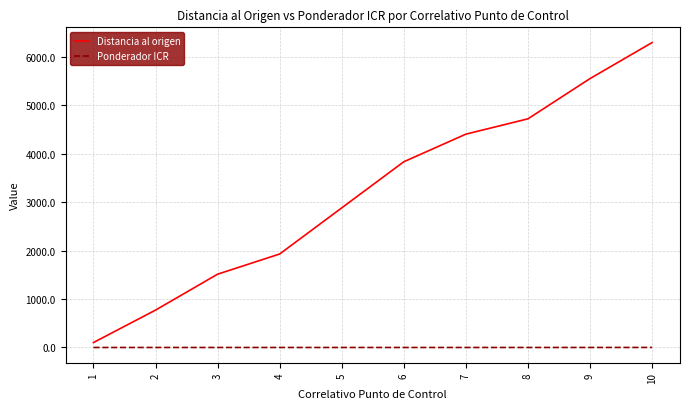

What value does the Distancia al origen series have at 5?

2884.2